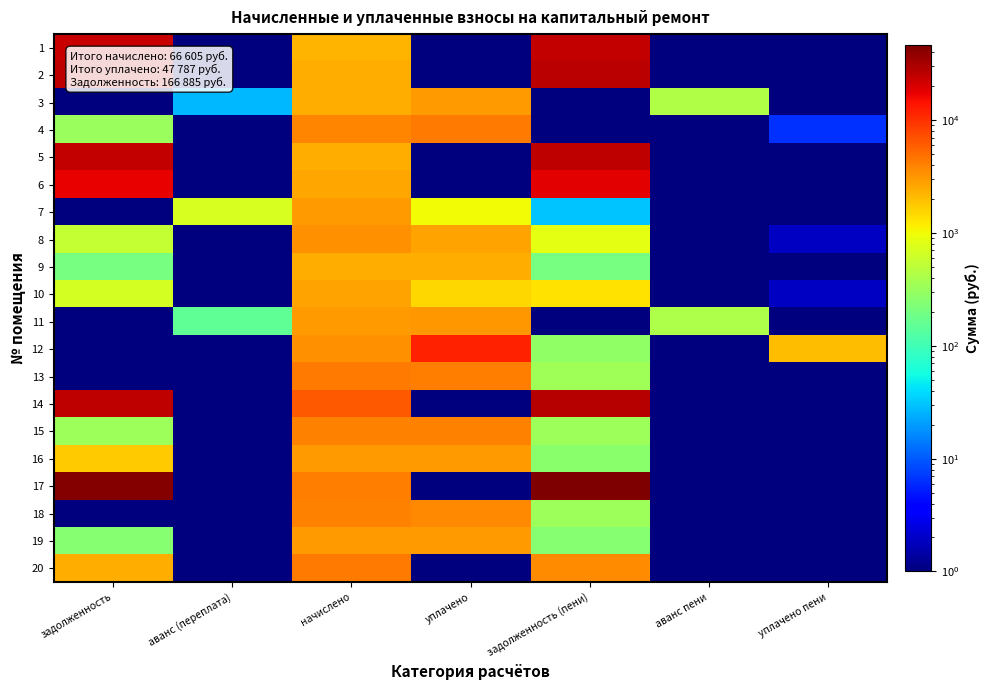

What is the spread (max minus min) of values at уплачено?

11906.8